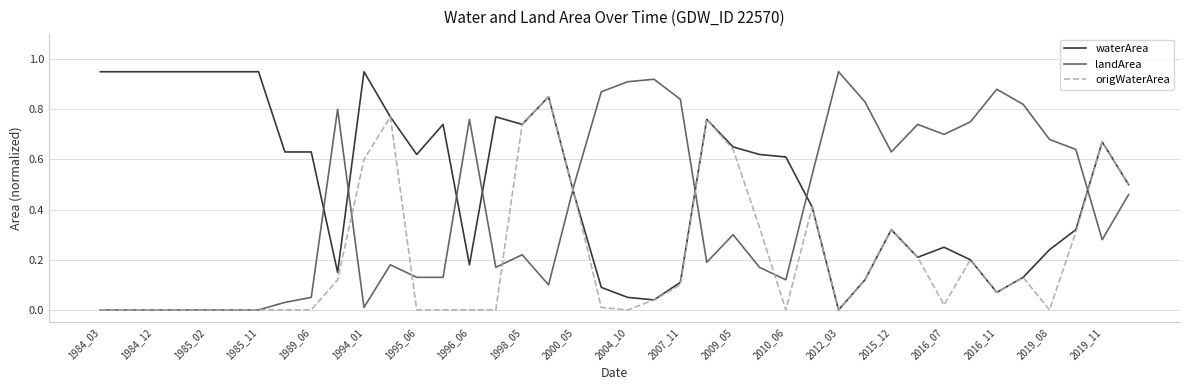

List the series in order of their overall mean, highest first.

waterArea, landArea, origWaterArea